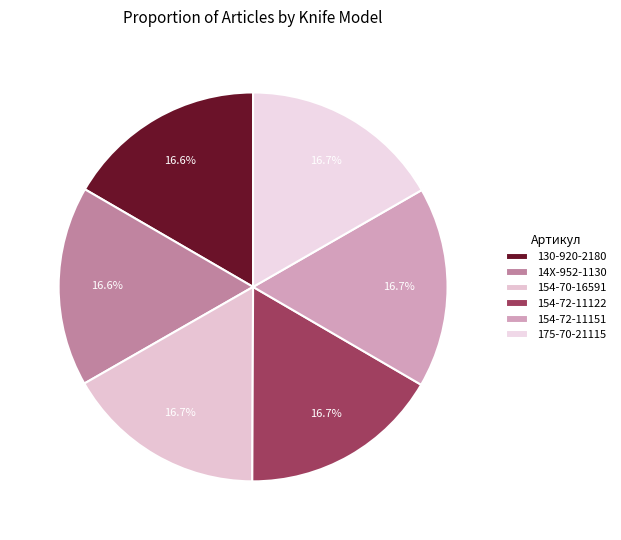

How many slices are in this pie chart?

6